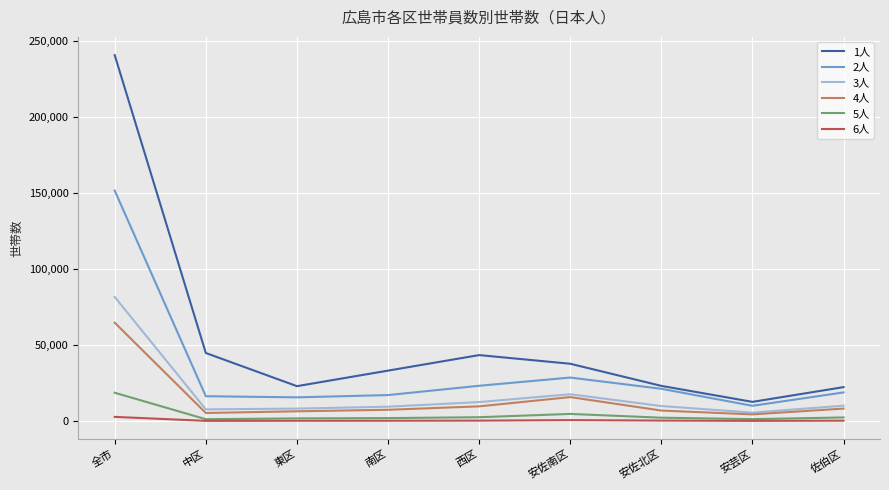

The value of 4人 at 中区 is 5404. True or false?

True